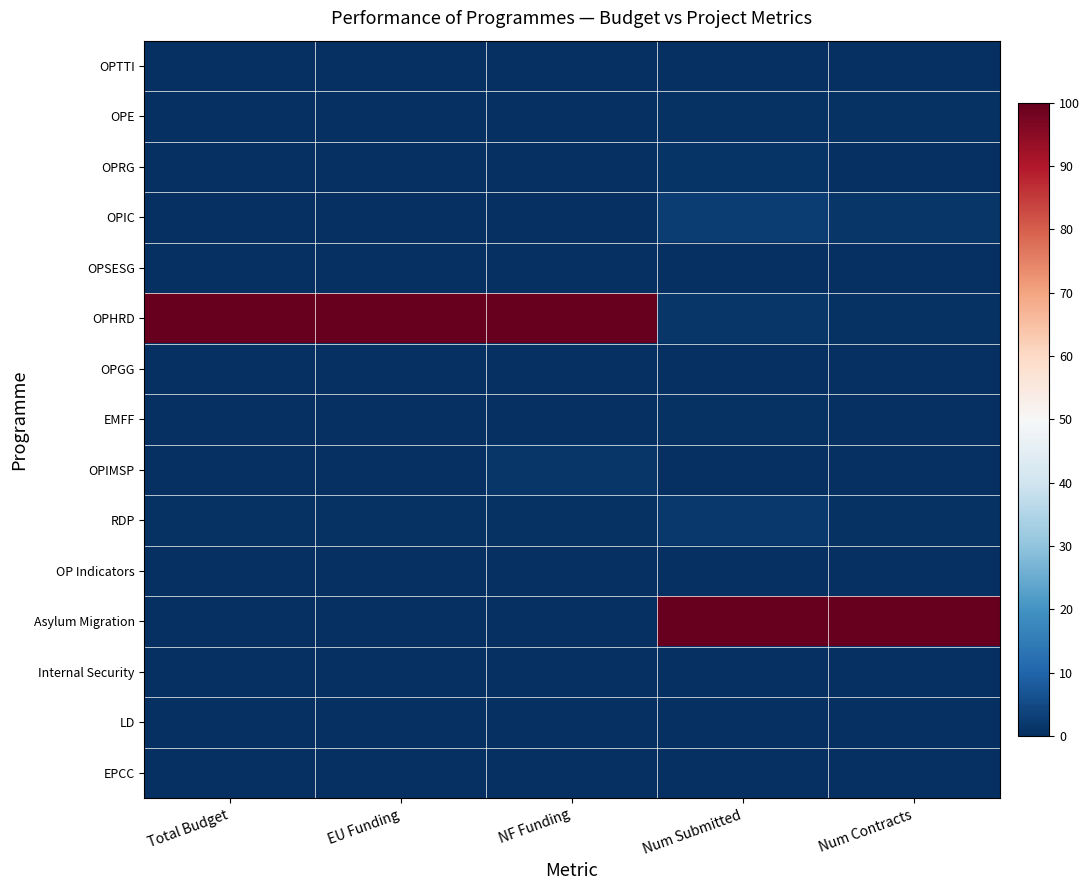

What is the spread (max minus min) of values at Total Budget?

100.0